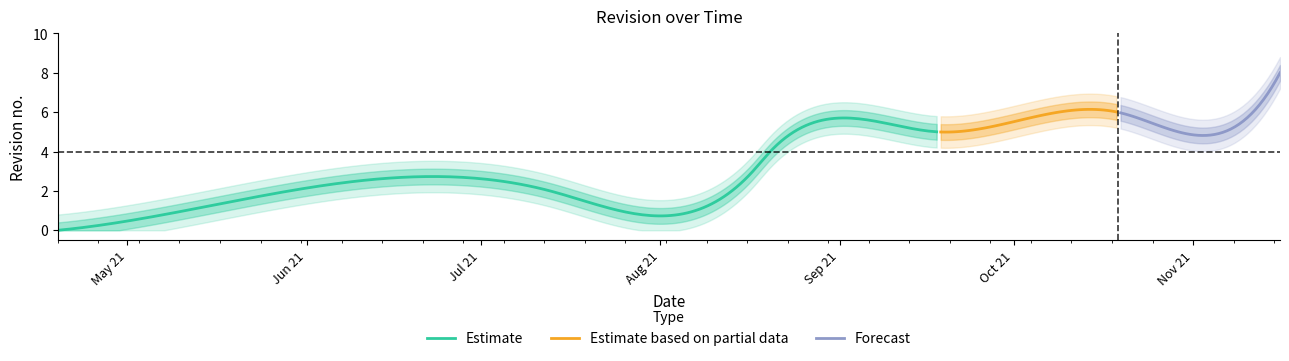

Read the value at 2021-08-20.

4